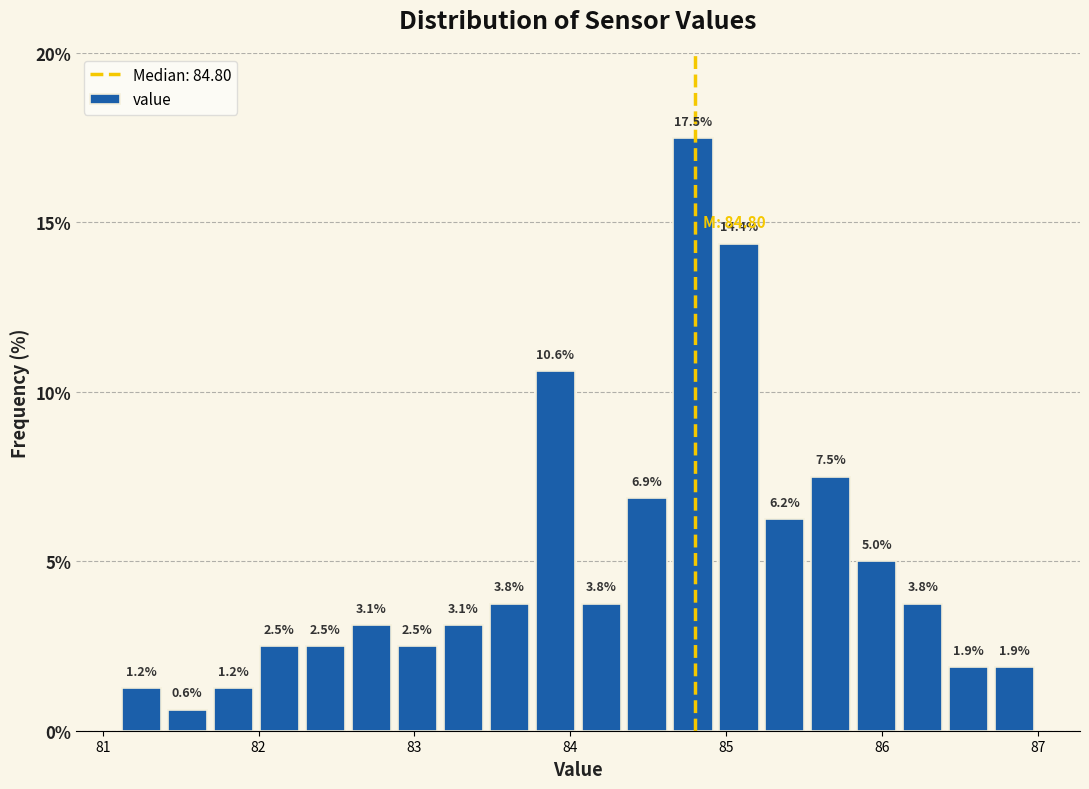

Read against the x-axis, roughly where is the centre of the tallest bar?

84.8